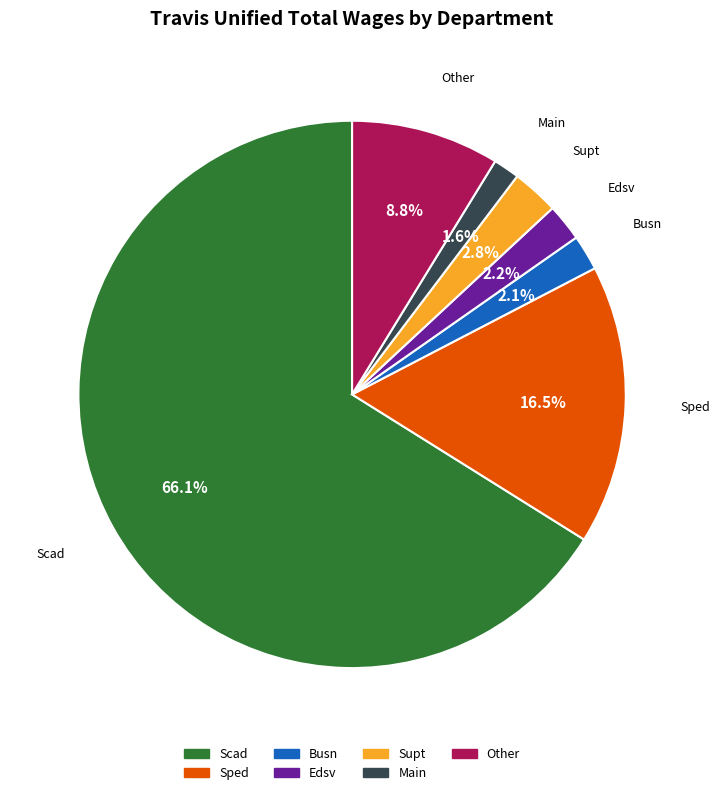

Which category accounts for the majority?

Scad